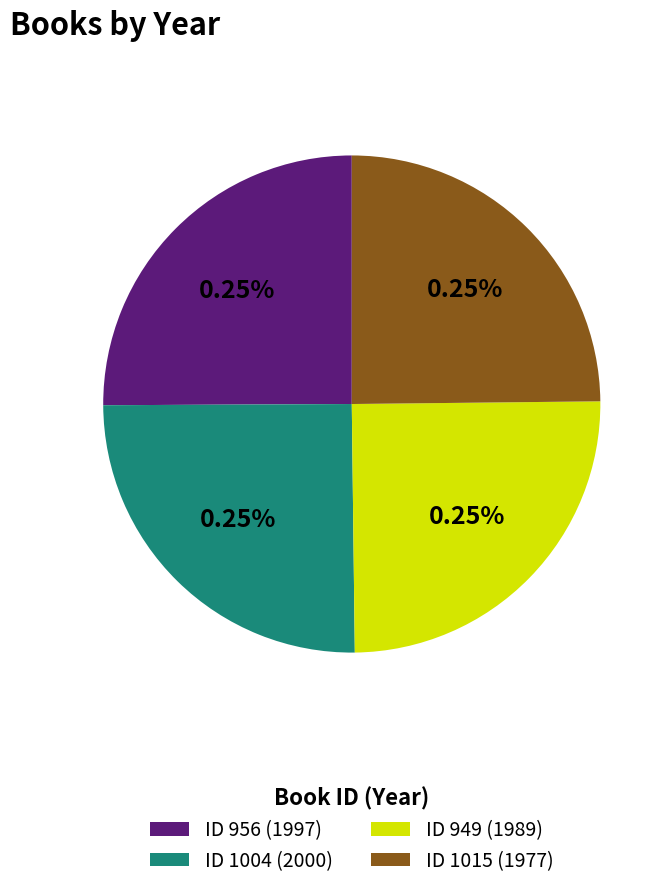

Combined, what portion of the pie is 1004 and 949?

50.1%